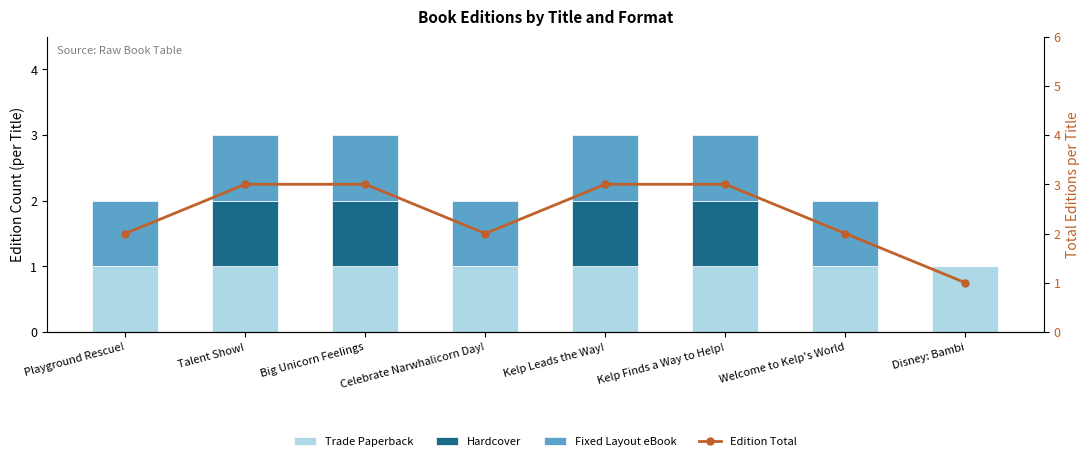

What is the total value across all series at Disney: Bambi?

2